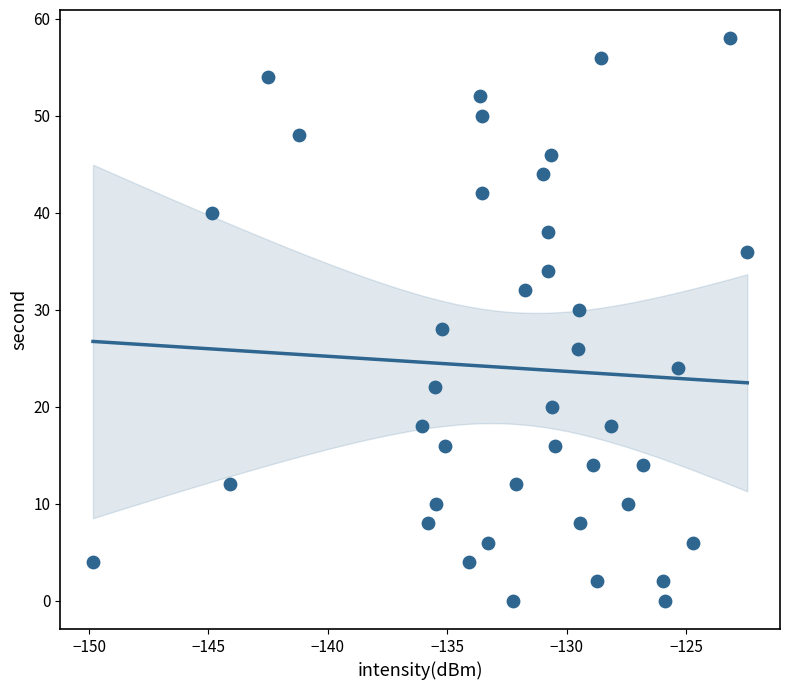

What is the range of Y values (max minus min)?

58